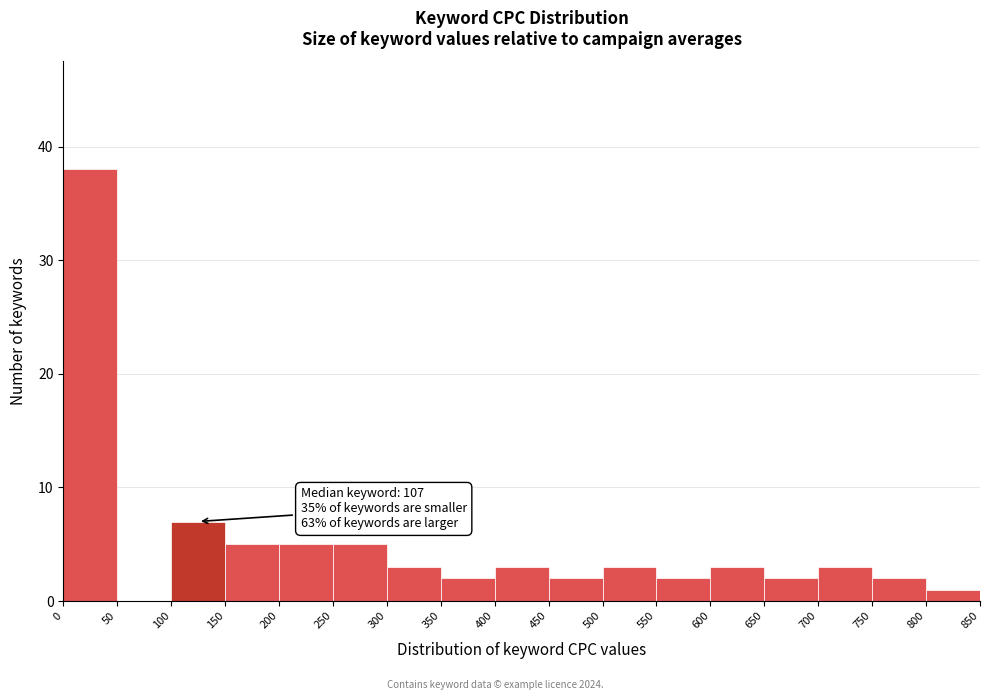

Over which range of the x-axis is the bar tallest?

0 to 50